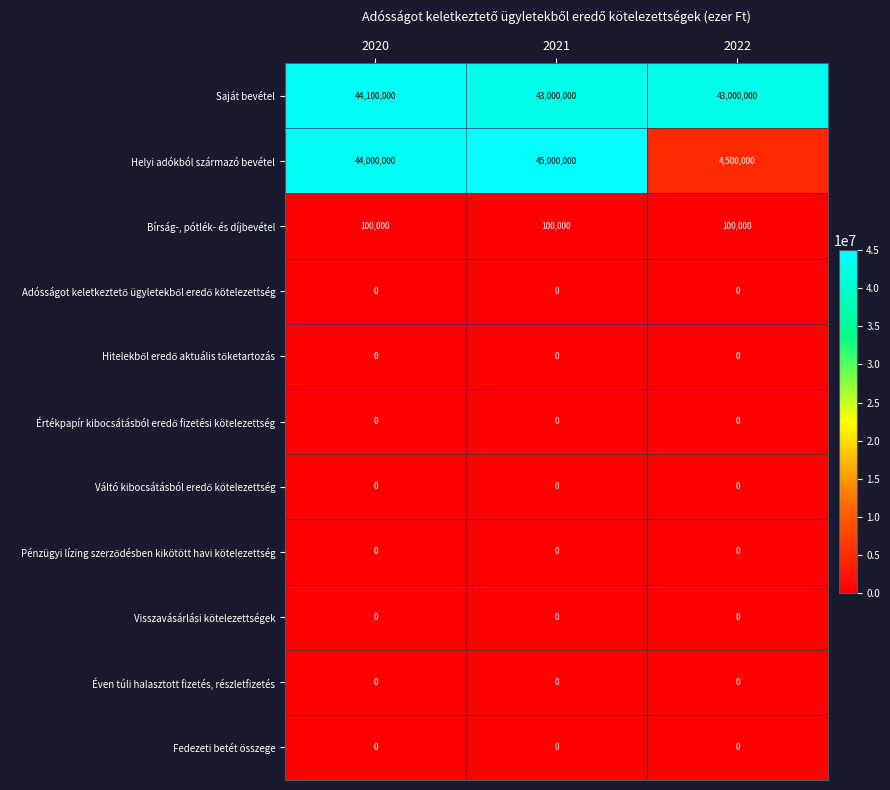

Which series has the largest range (max minus min)?

Helyi adókból származó bevétel